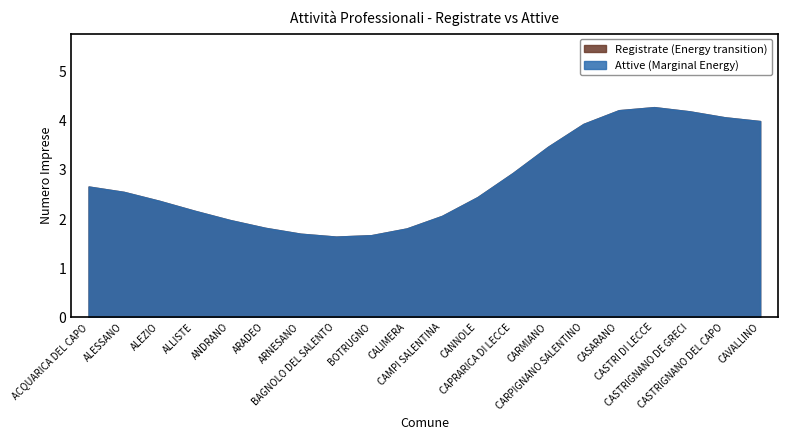

True or false: Registrate and Attive cross at least once.

False